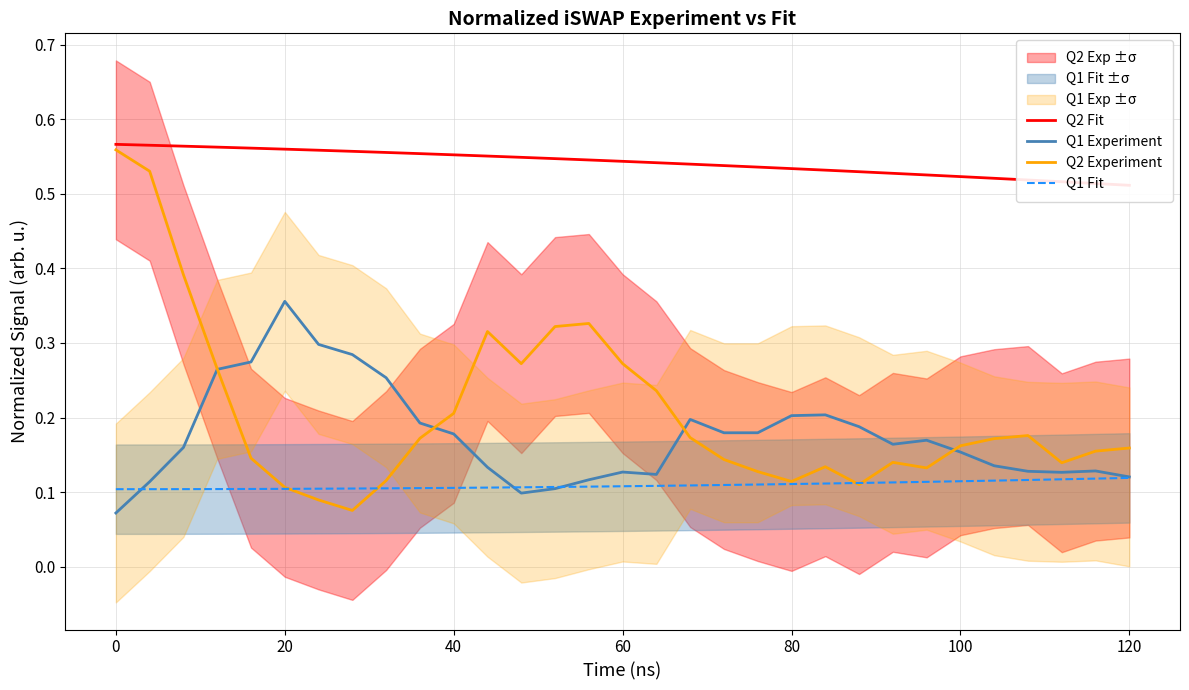

Which series has the largest range (max minus min)?

Q2 Experiment